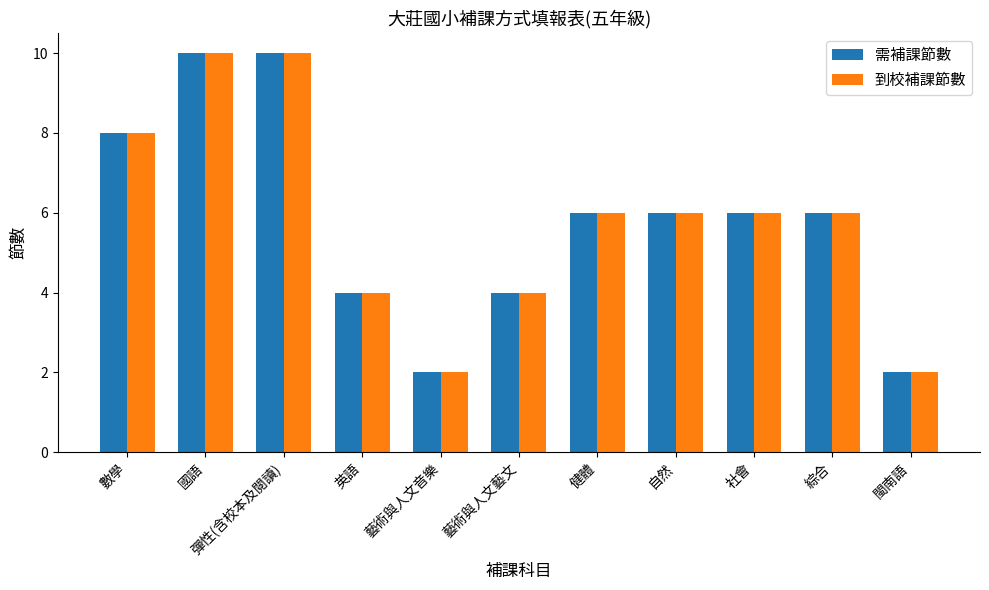

Is the value of 需補課節數 at 社會 greater than the value of 到校補課節數 at 國語?

No